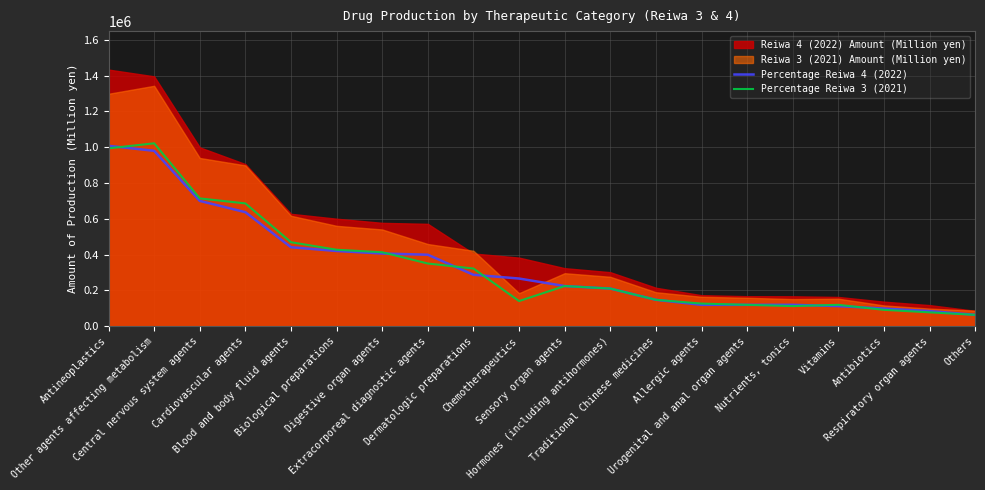

What is the highest value of the Percentage Reiwa 4 (2022) series?

1008000